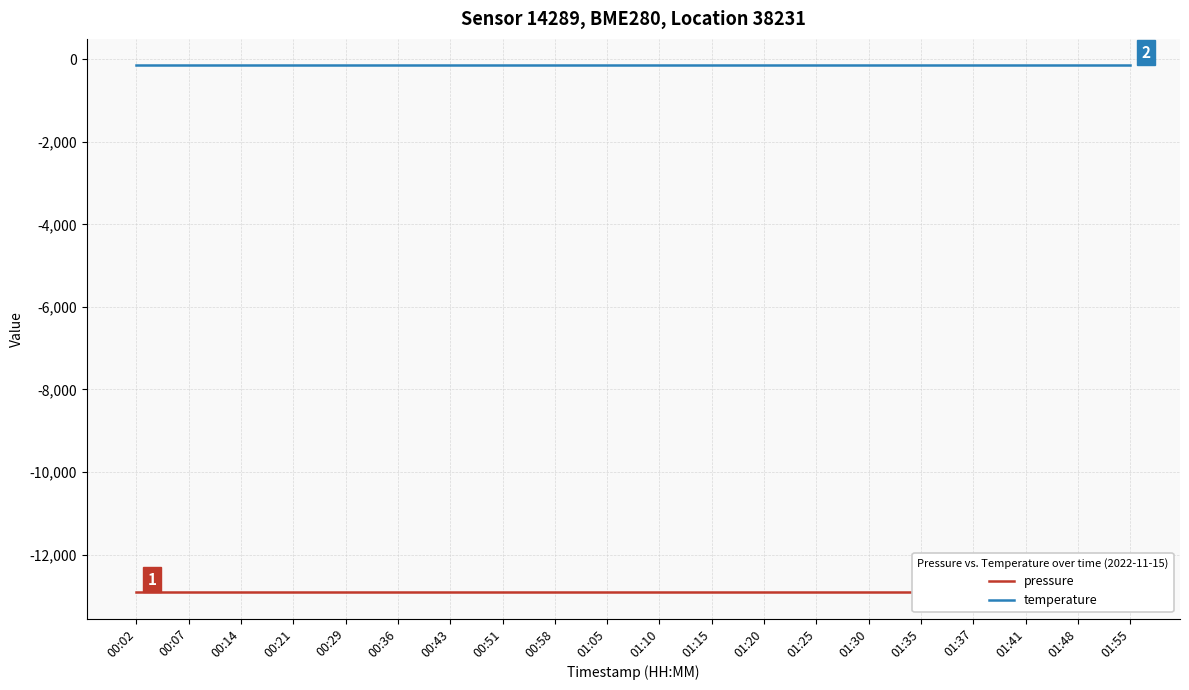

Reading right to left, list all the values displayed in this chart.

pressure: 01:55=-12912.4	01:48=-12912.4	01:41=-12912.4	01:37=-12912.4	01:35=-12912.4	01:30=-12912.4	01:25=-12912.4	01:20=-12912.4	01:15=-12912.4	01:10=-12912.4	01:05=-12912.4	00:58=-12912.4	00:51=-12912.4	00:43=-12912.4	00:36=-12912.4	00:29=-12912.4	00:21=-12912.4	00:14=-12912.4	00:07=-12912.4	00:02=-12912.4
temperature: 01:55=-146.4	01:48=-146.4	01:41=-146.4	01:37=-146.4	01:35=-146.4	01:30=-146.4	01:25=-146.4	01:20=-146.4	01:15=-146.4	01:10=-146.4	01:05=-146.4	00:58=-146.4	00:51=-146.4	00:43=-146.4	00:36=-146.4	00:29=-146.4	00:21=-146.4	00:14=-146.4	00:07=-146.4	00:02=-146.4